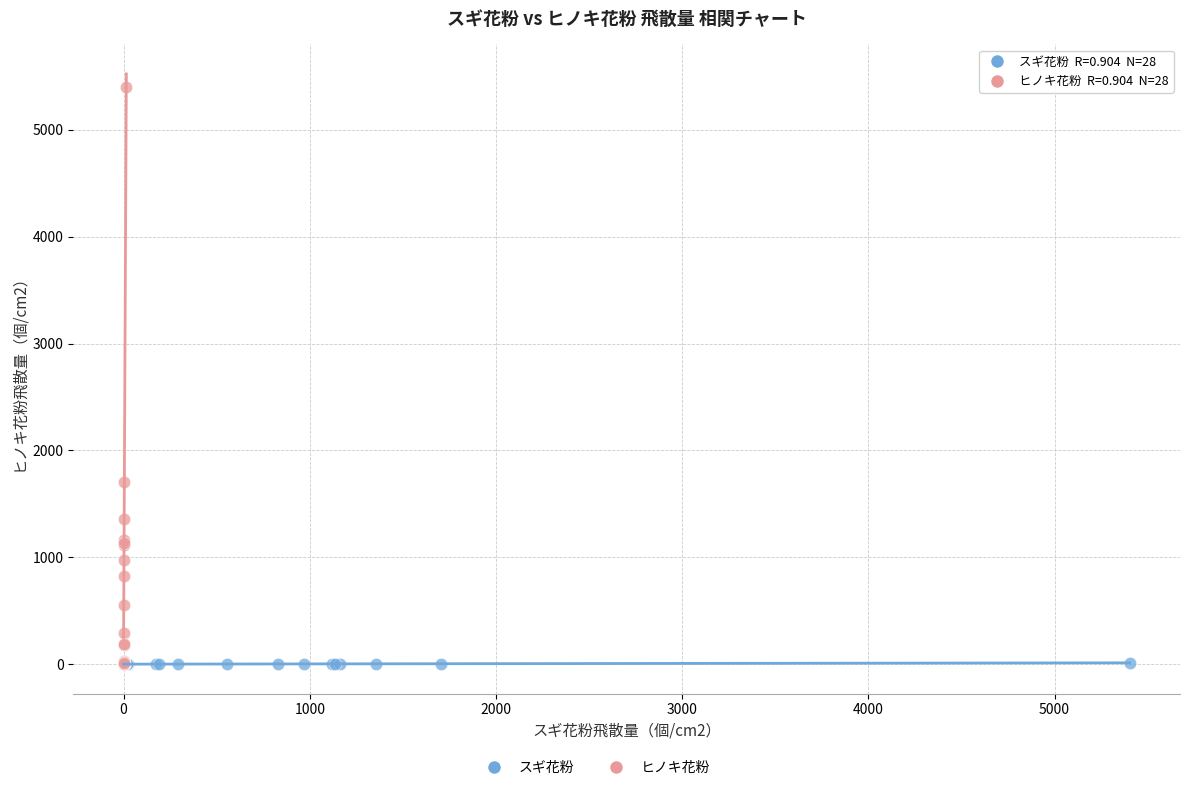

Which series contains the highest Y value?

ヒノキ花粉